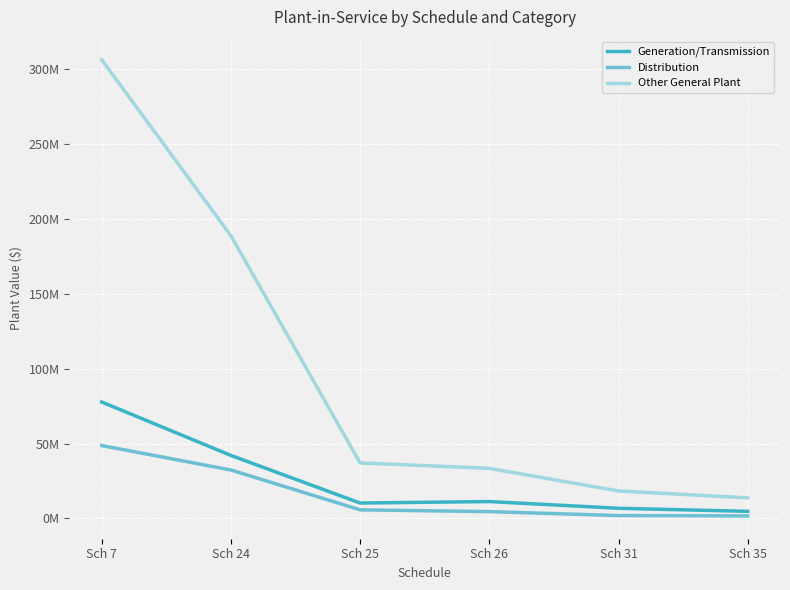

Does the chart have visible grid lines?

Yes